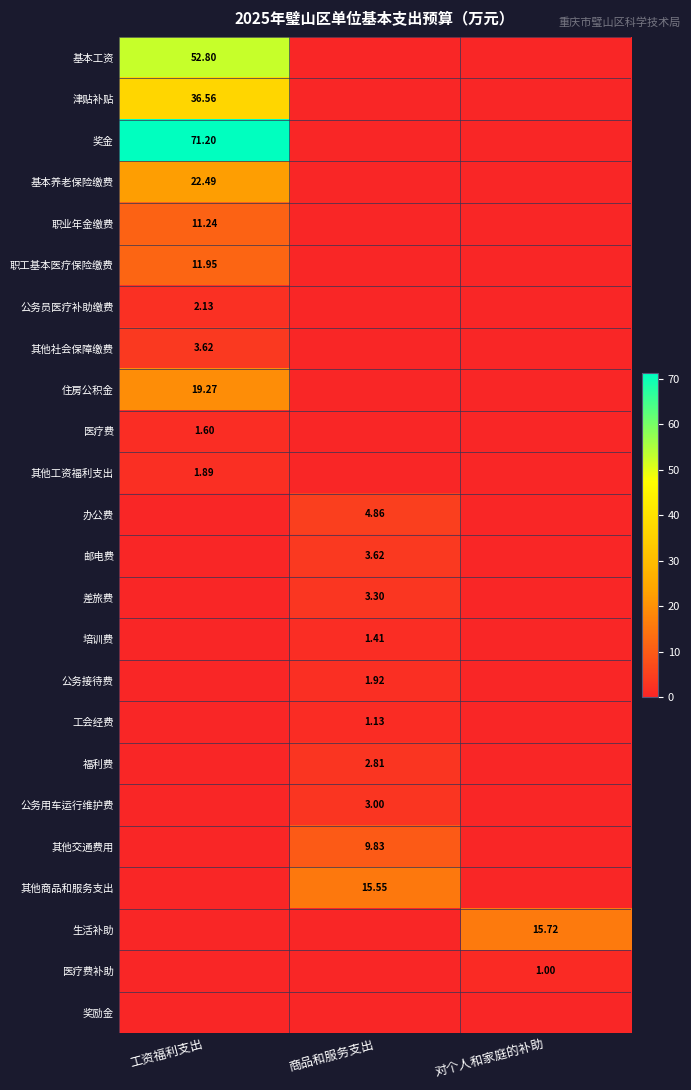

Rank the series by their maximum value, from highest to lowest.

奖金, 基本工资, 津贴补贴, 基本养老保险缴费, 住房公积金, 生活补助, 其他商品和服务支出, 职工基本医疗保险缴费, 职业年金缴费, 其他交通费用, 办公费, 其他社会保障缴费, 邮电费, 差旅费, 公务用车运行维护费, 福利费, 公务员医疗补助缴费, 公务接待费, 其他工资福利支出, 医疗费, 培训费, 工会经费, 医疗费补助, 奖励金